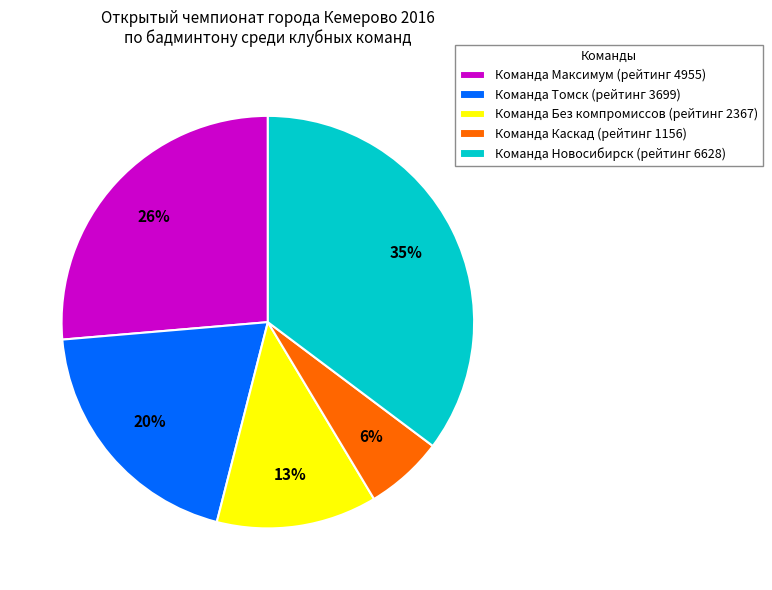

Which slice is the smallest?

Команда Каскад (рейтинг 1156)